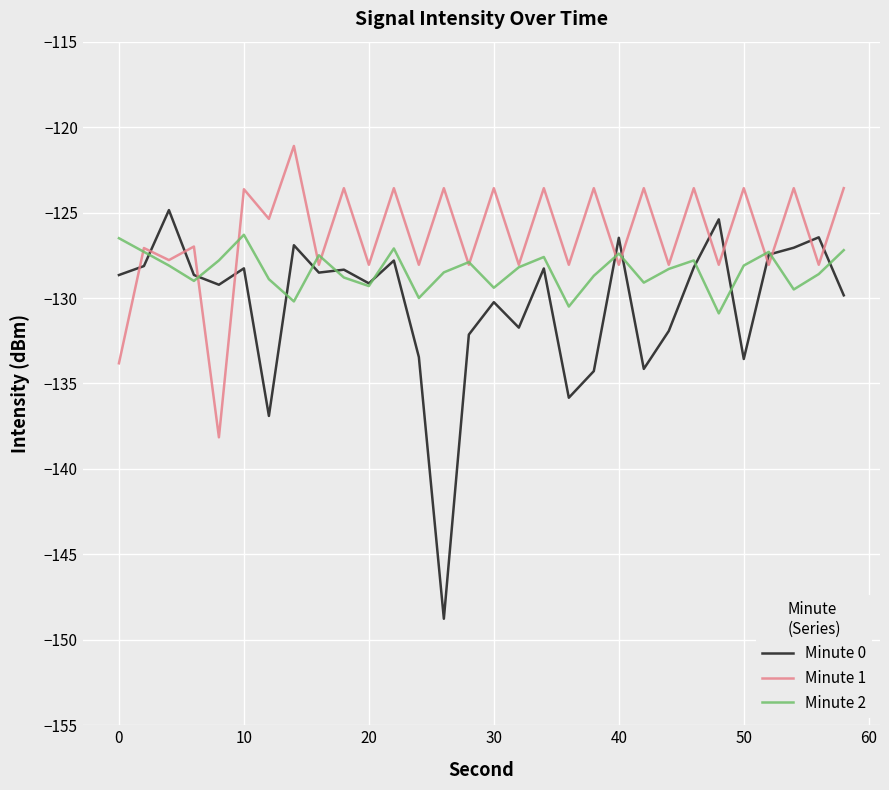

What is the average value of the Minute 1 series?

-126.4